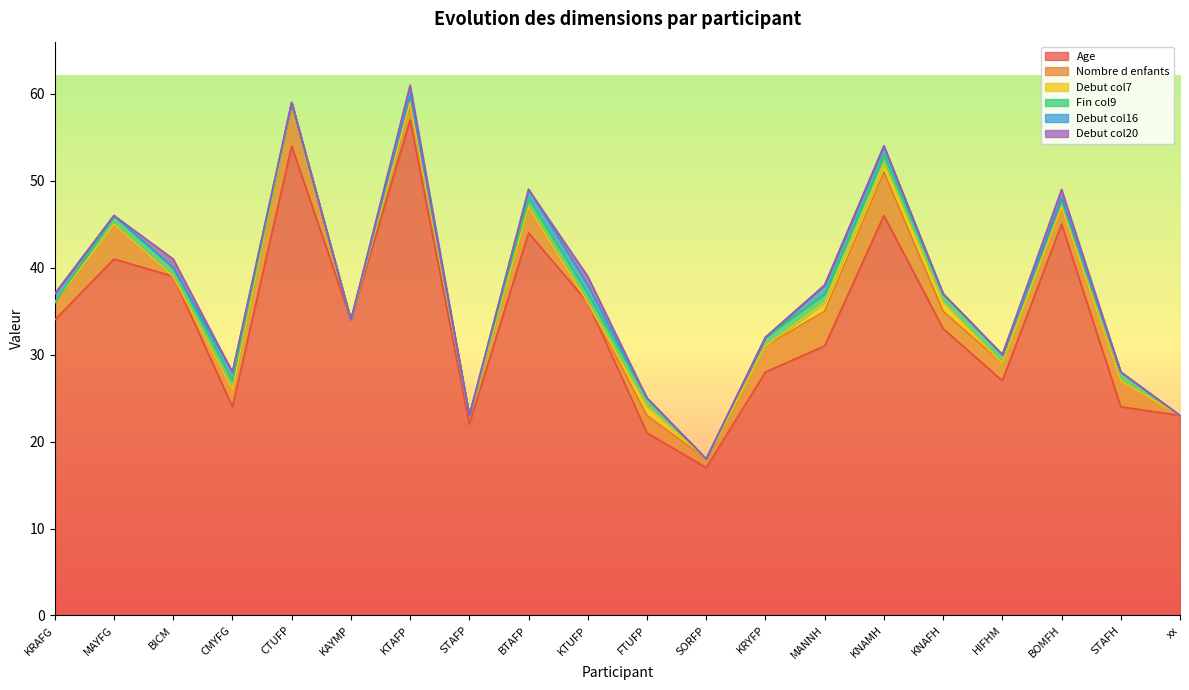

What is the sum of all Fin col9 values?

14